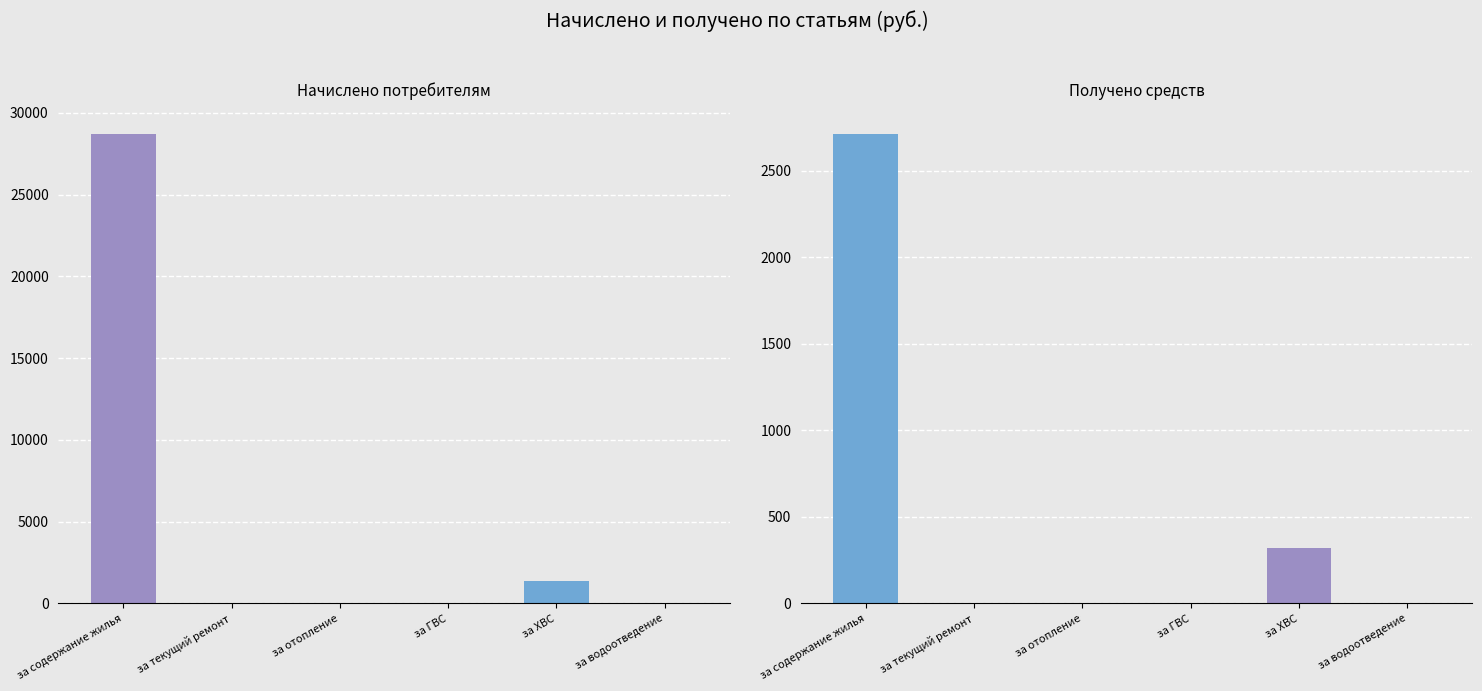

How many groups of bars are there?

6